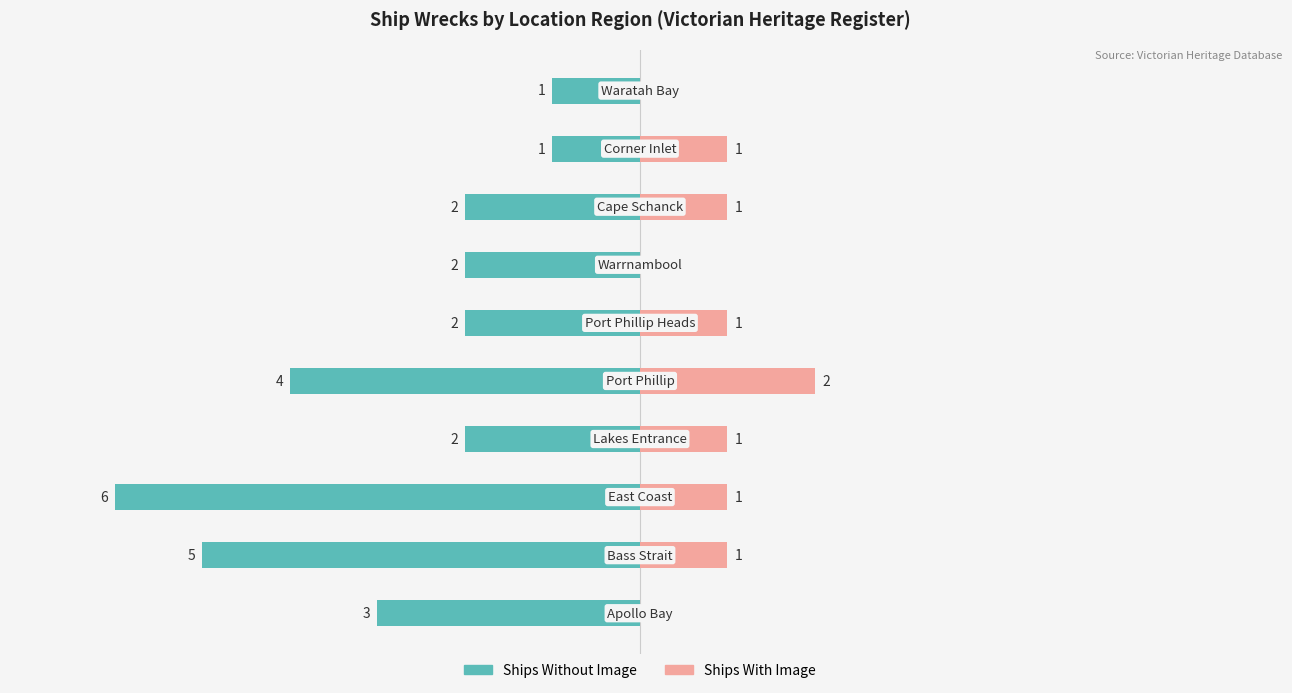

What is the difference between the second highest and minimum values in the Ships With Image series?

1